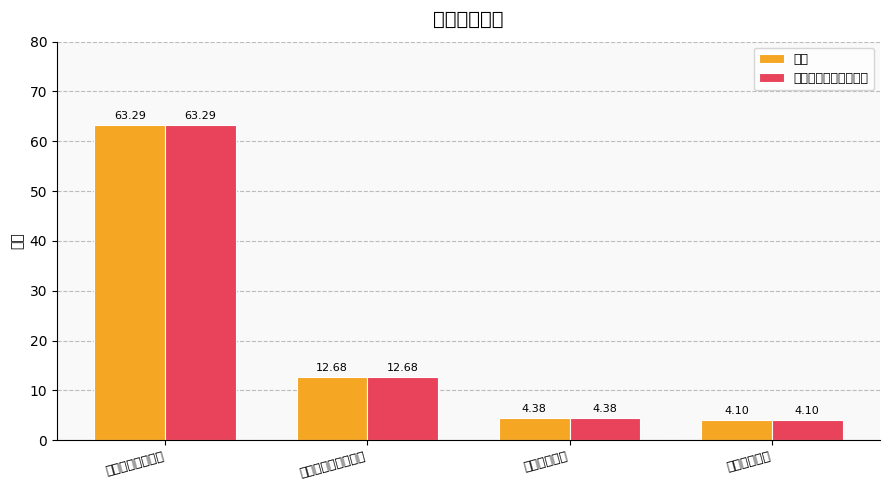

What is the value of the 一般公共预算拨款收入 bar at the 3rd from the left?

4.4